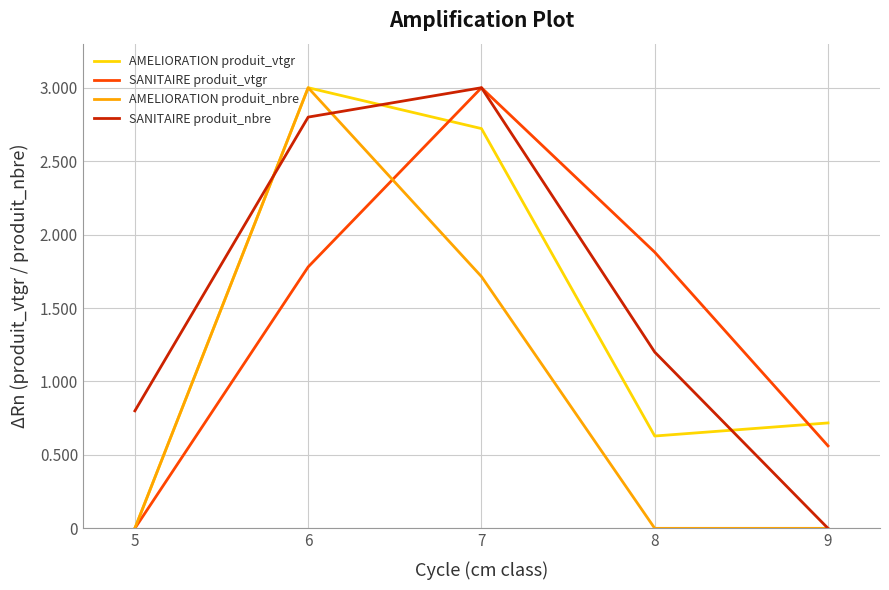

Is the value of AMELIORATION produit_vtgr at 9 greater than the value of SANITAIRE produit_nbre at 7?

No